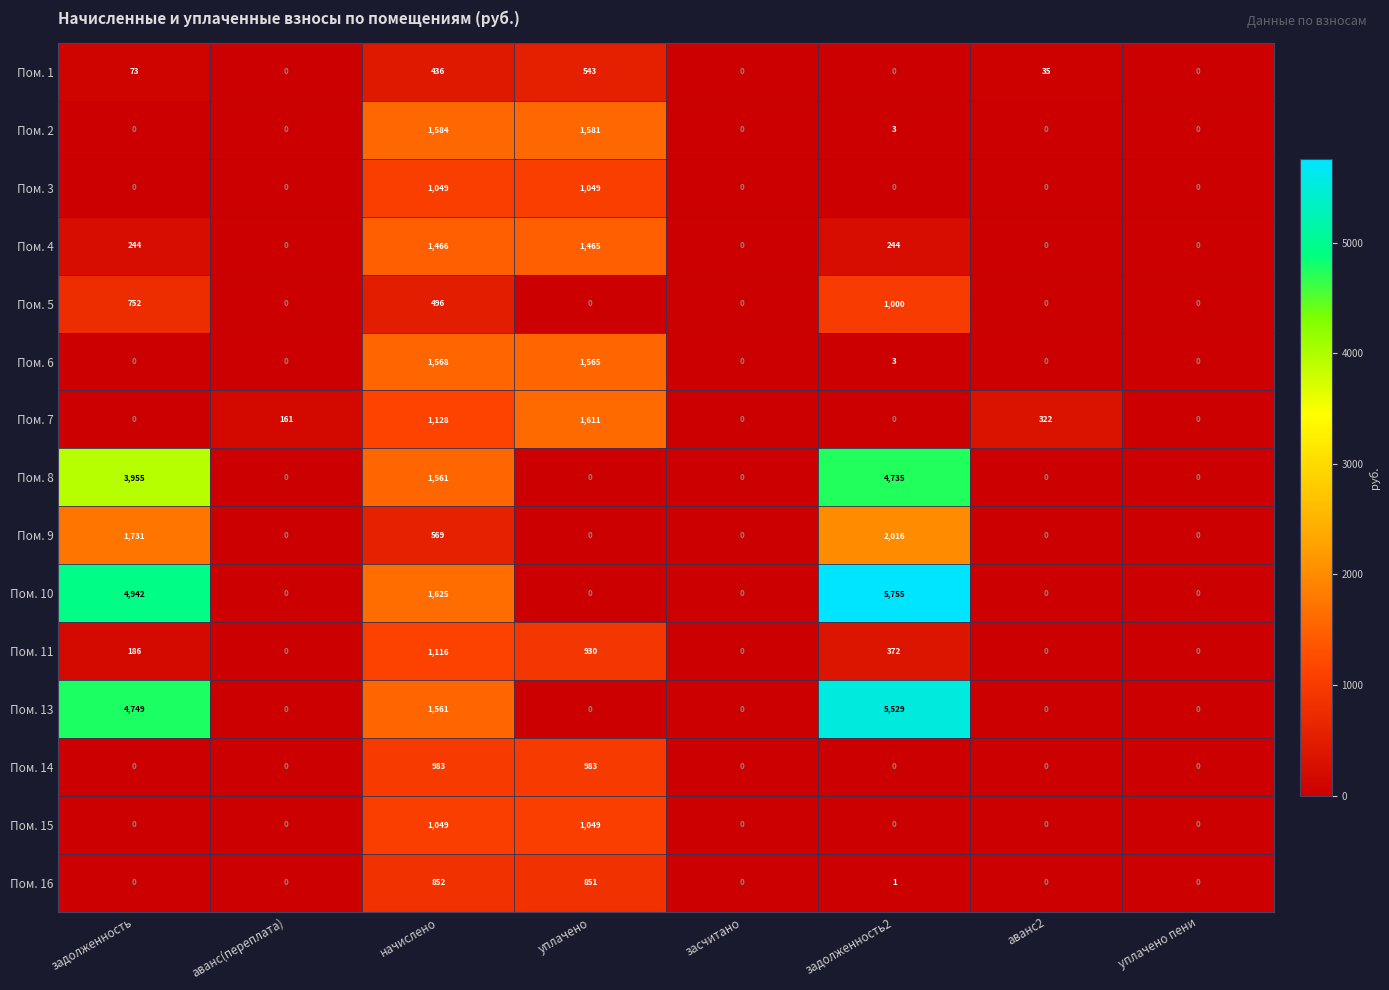

Count the number of data series in this chart.

15